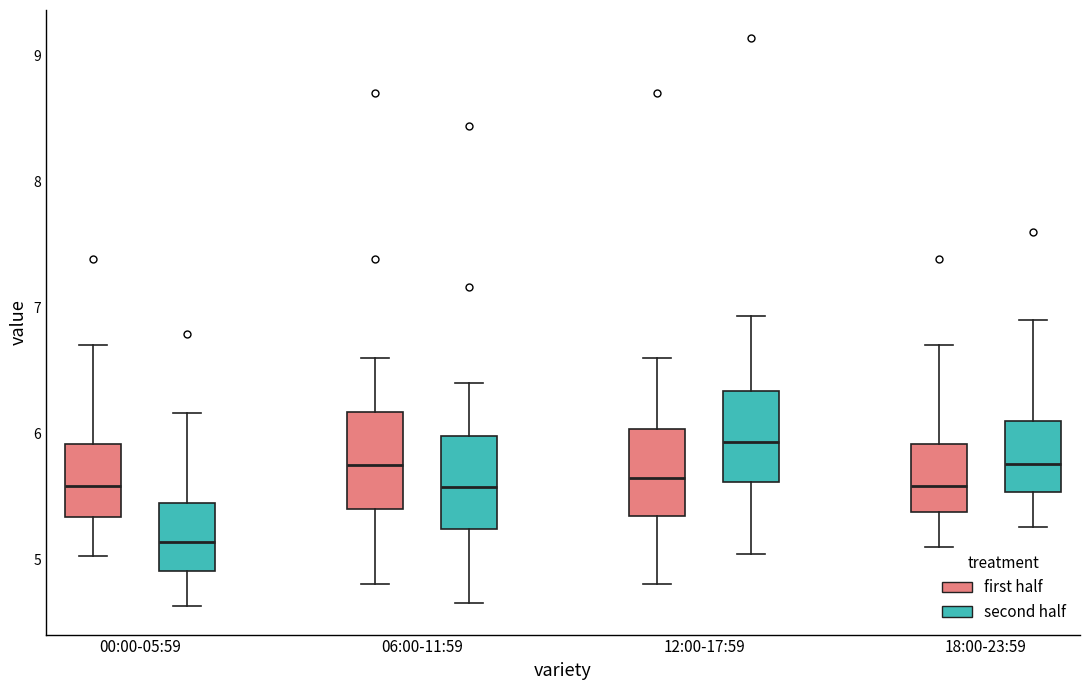

Where is the upper edge of the box for 12:00-17:59 (second half) on the y-axis? The values are not printed on the chart, so give them approximately, as read against the axis.

6.3